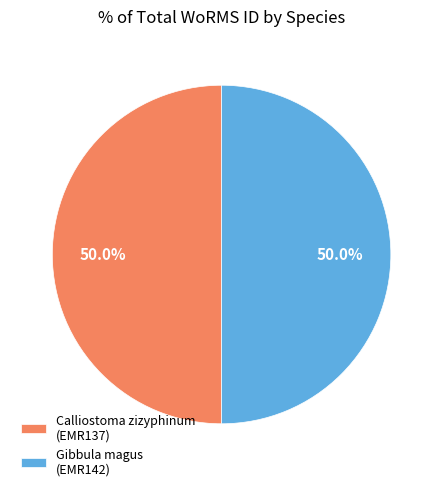

Is the sum of Gibbula magus (EMR142) and Calliostoma zizyphinum (EMR137) greater than half?

Yes